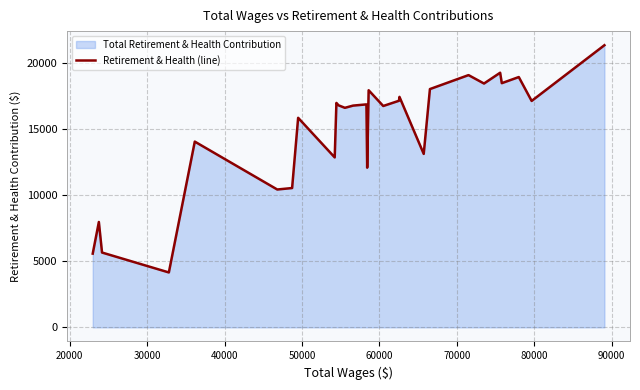

What is the maximum value shown in the chart?

21341